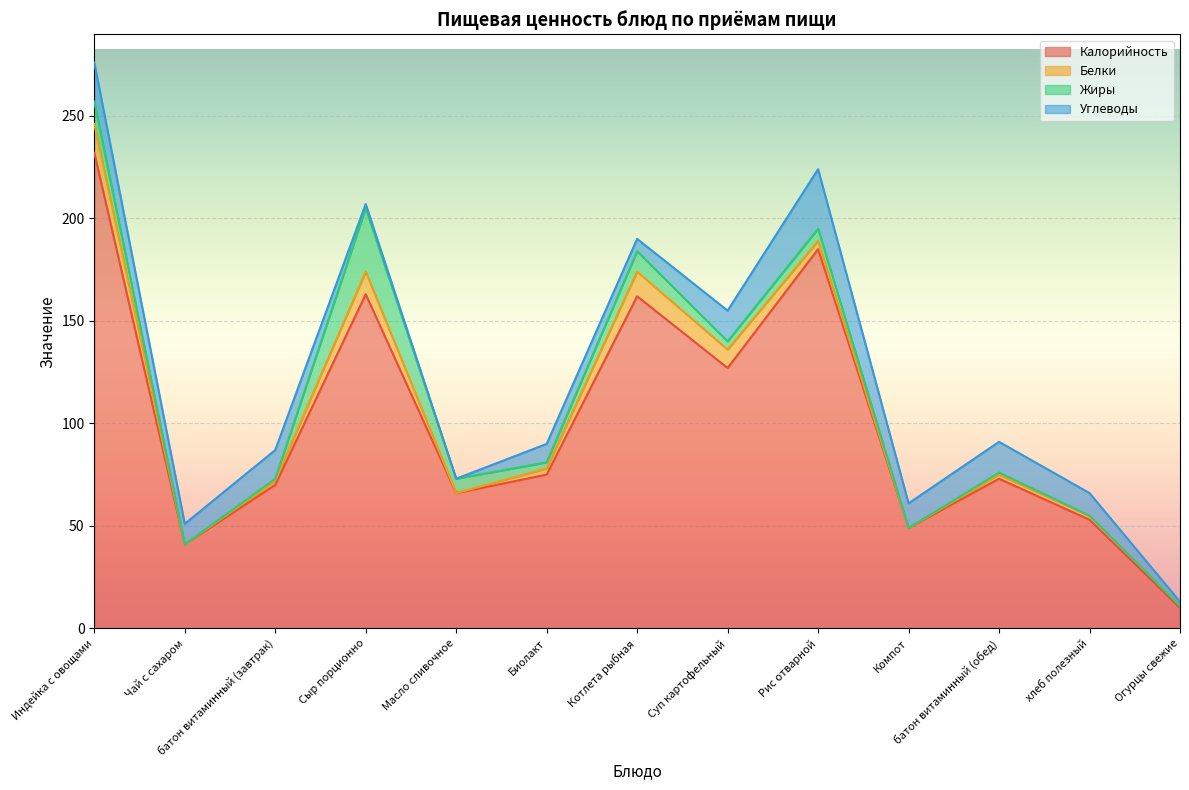

After their last crossing, which series has the higher values: Жиры or Углеводы?

Углеводы